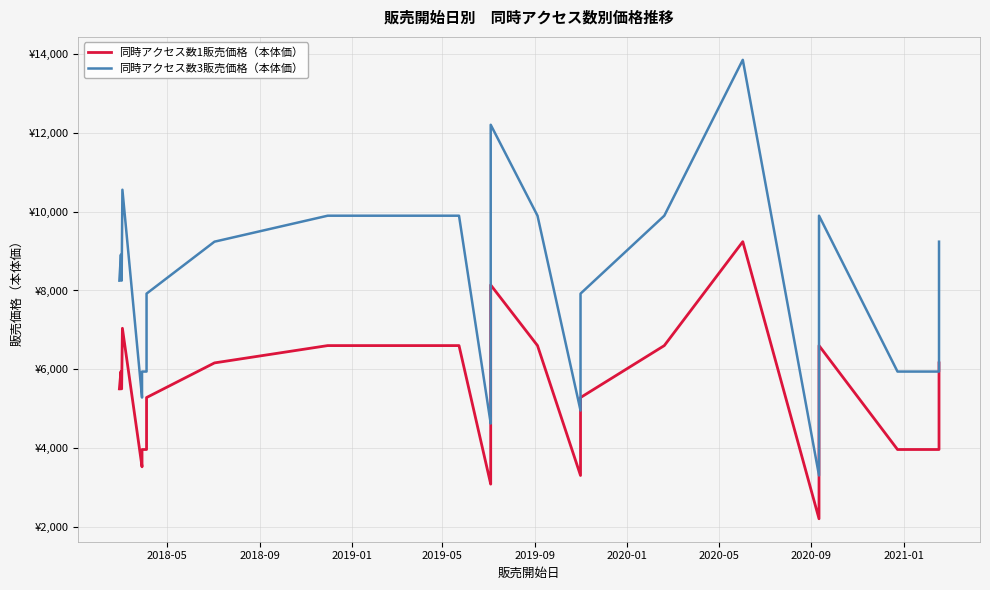

Is the value of 同時アクセス数3販売価格（本体価） at 19 greater than the value of 同時アクセス数1販売価格（本体価） at 25?

No